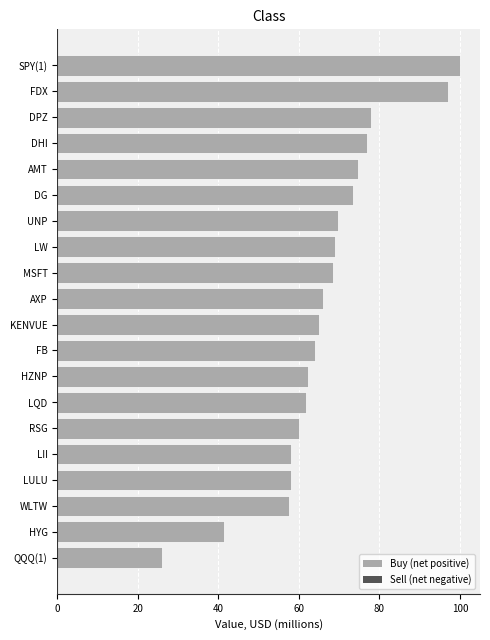

What is the change in value from HZNP to UNP?

+7.3